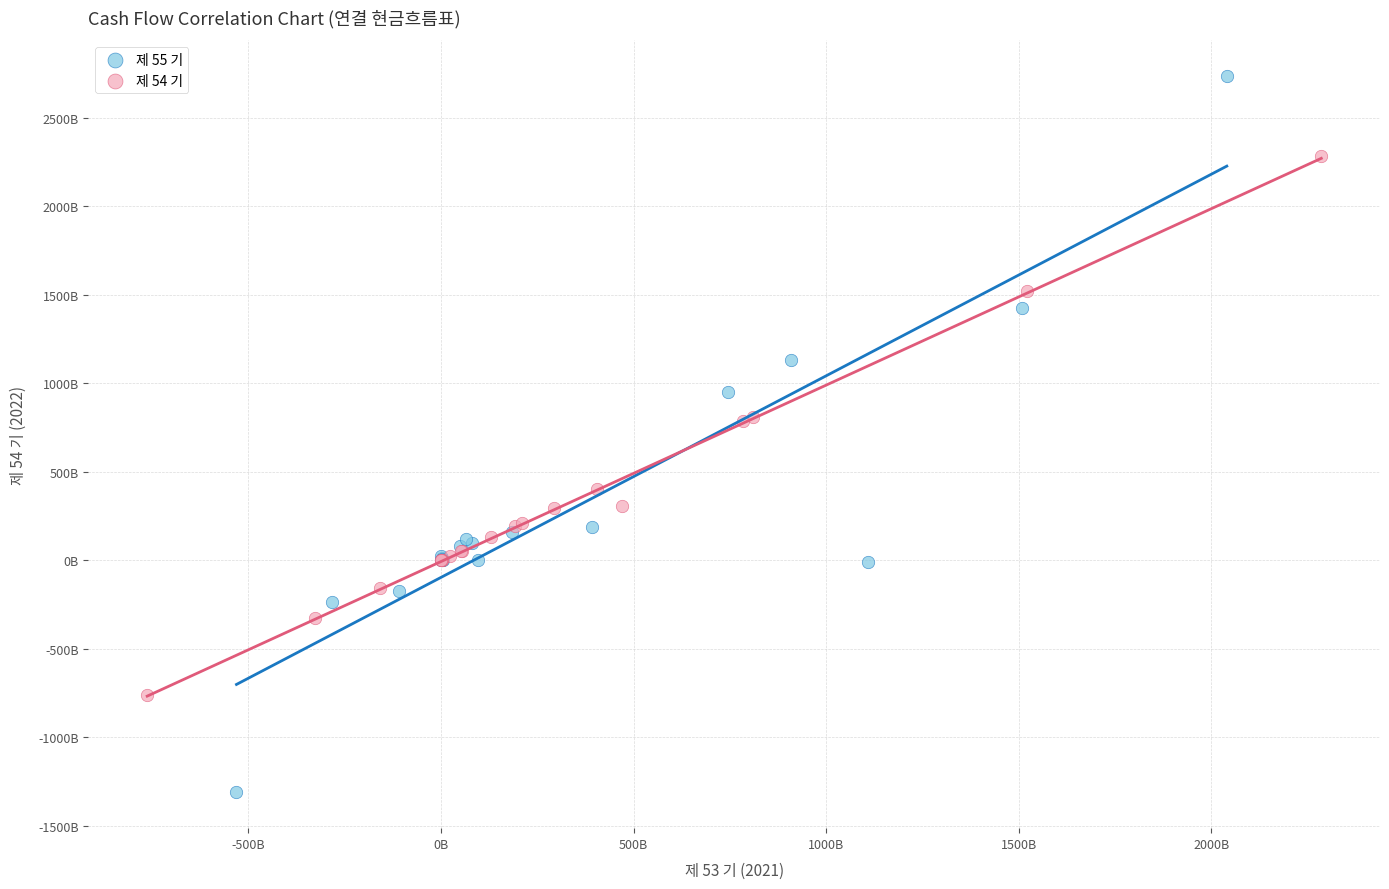

Which series contains the highest Y value?

제 55 기